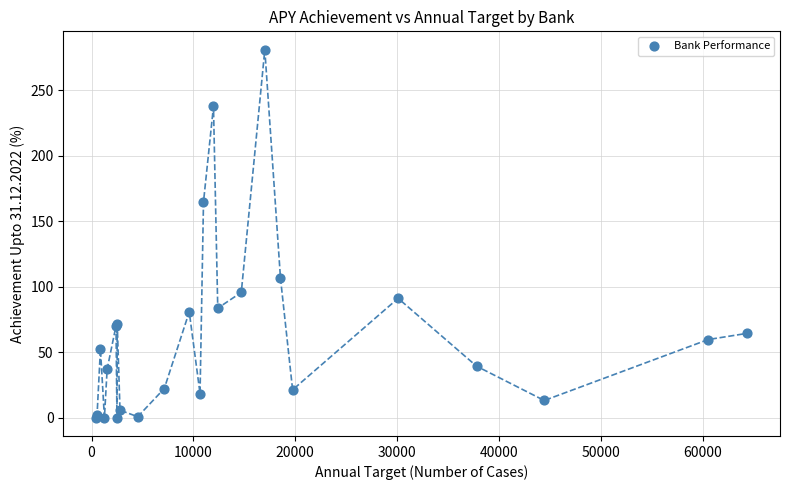

What Y value in the scatter plot is closest to 140?

164.7